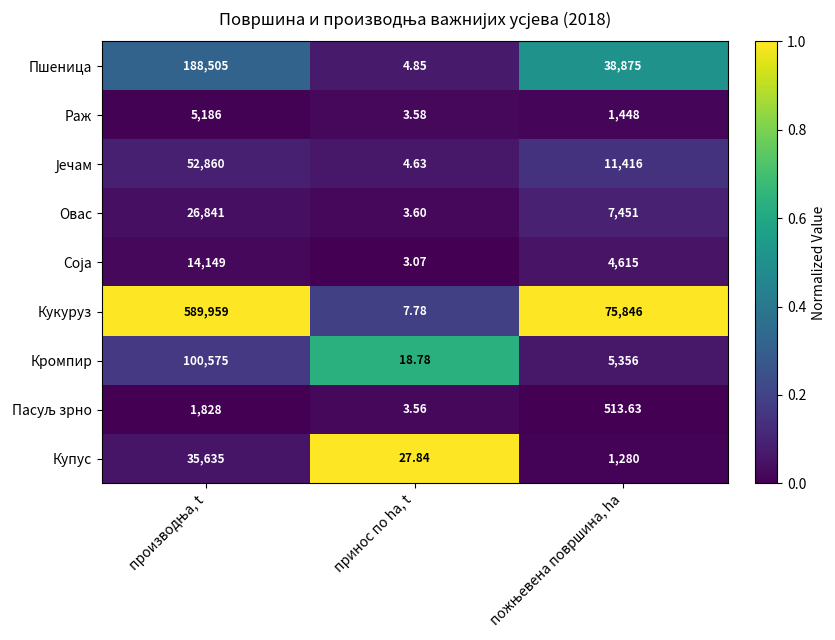

Which series has the largest total across all categories?

Кукуруз